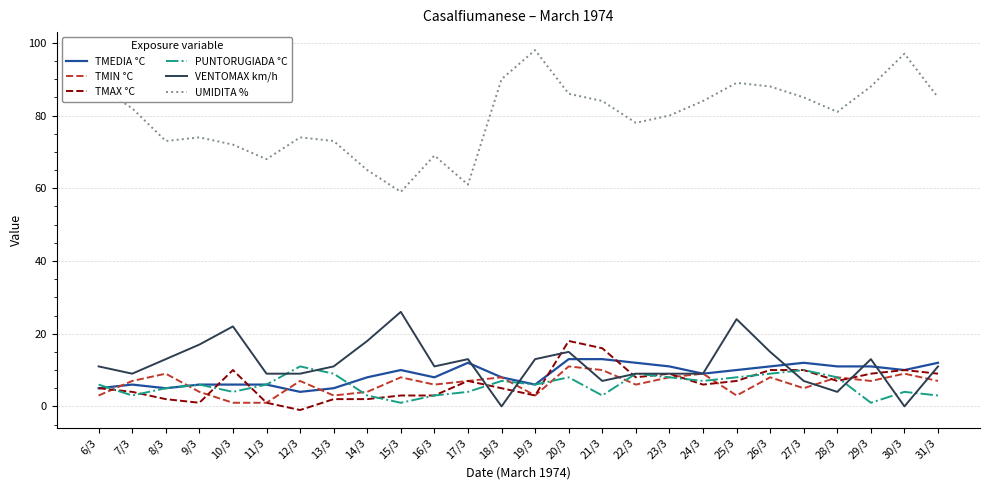

Which series has the largest total across all categories?

UMIDITA %